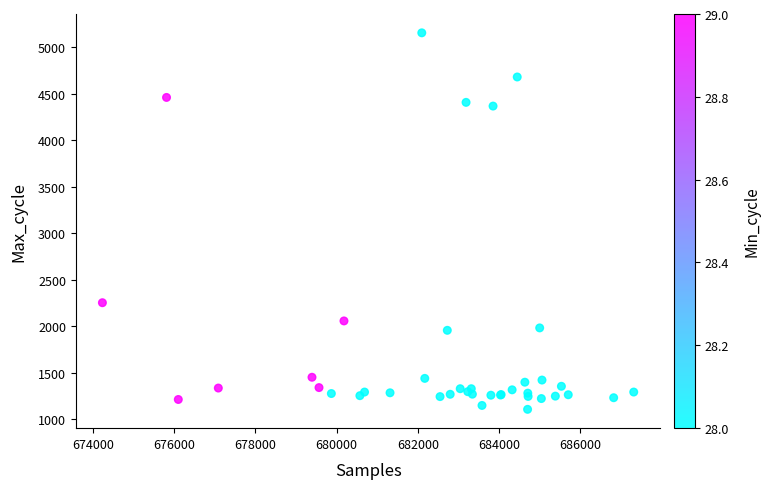

What Y value in the scatter plot is closest to 3130?

2252